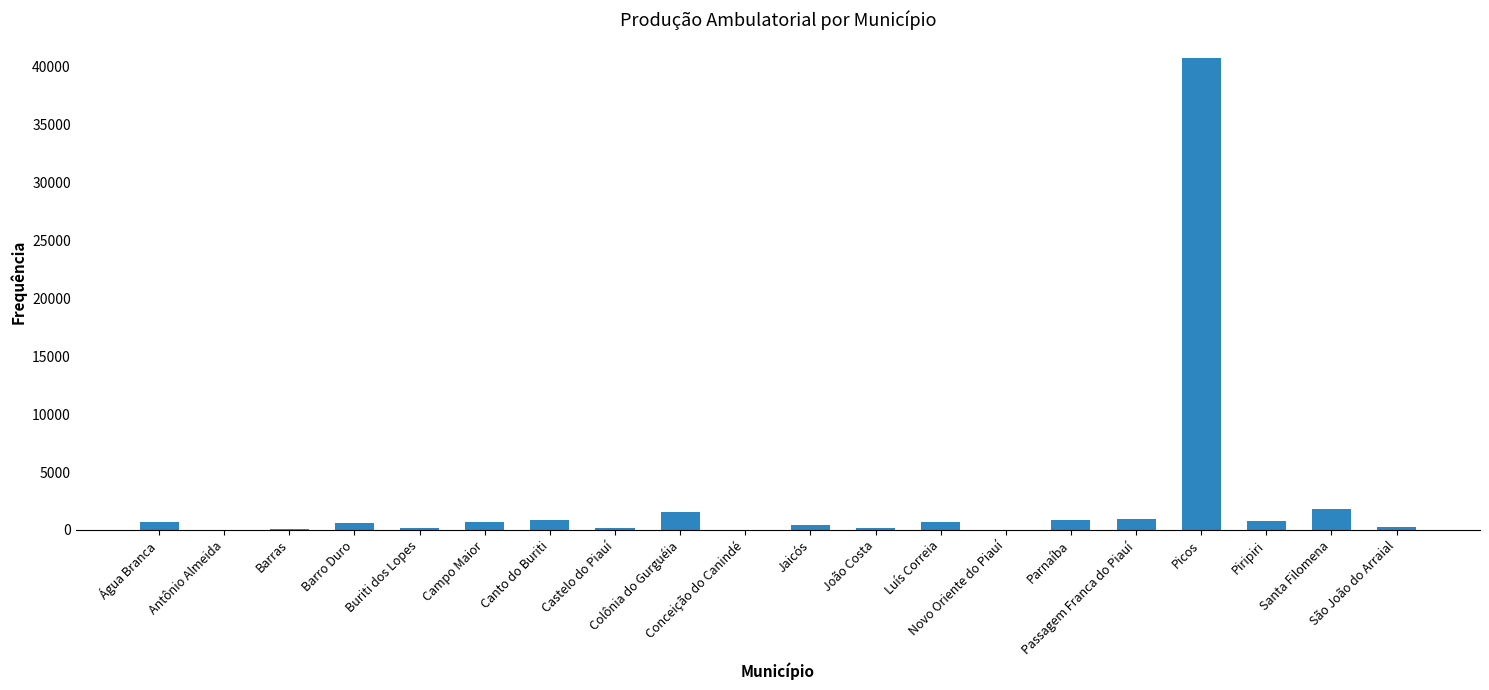

What is the label of the 15th bar from the left?

Parnaíba